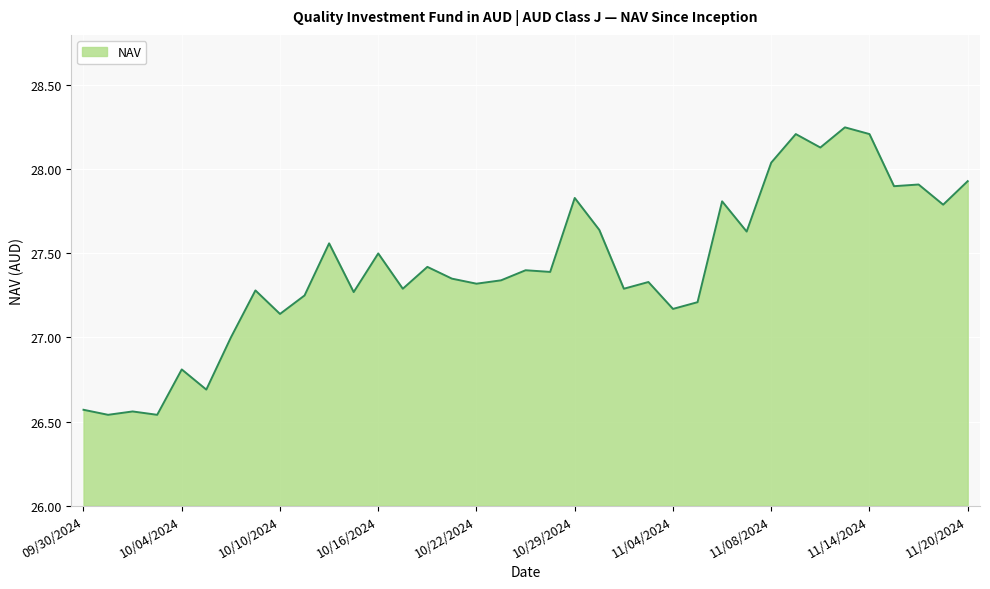

What is the difference between the maximum and minimum values?

1.7